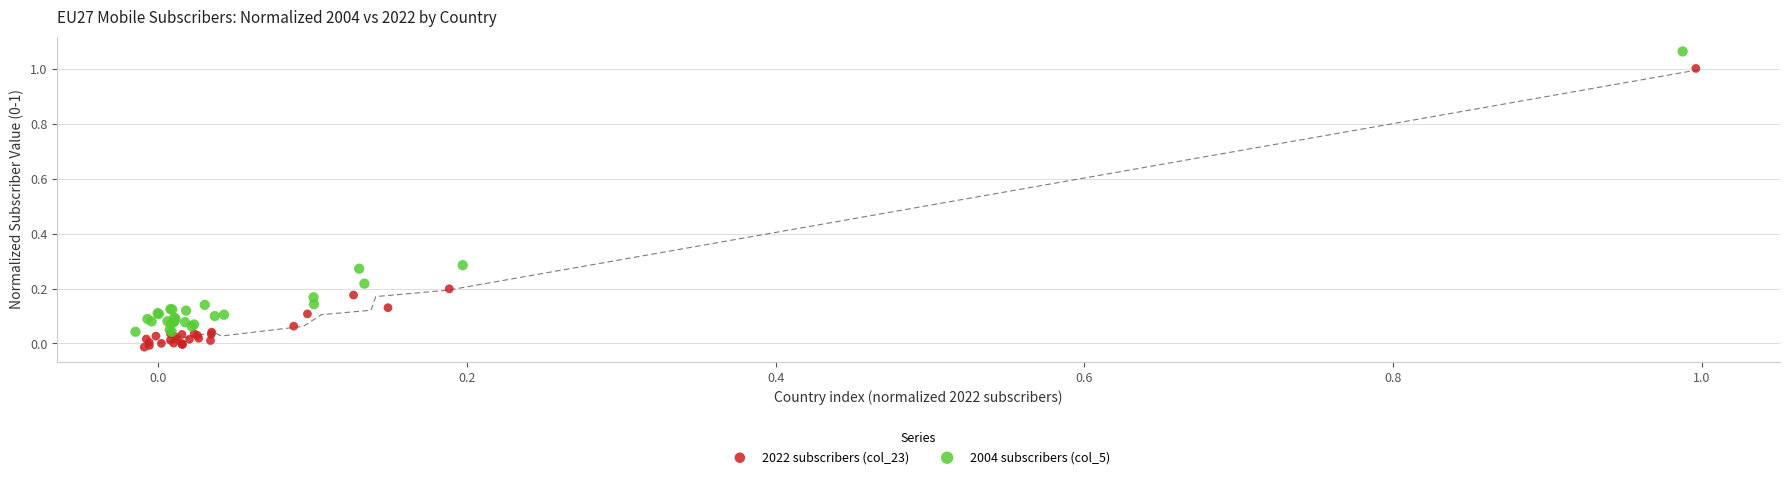

Which series contains the lowest Y value?

2022 subscribers (col_23)